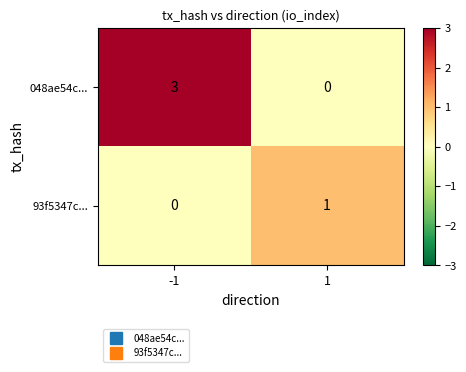

Reading right to left, extract all data points from this chart.

048ae54c...: 1=0	-1=3
93f5347c...: 1=1	-1=0